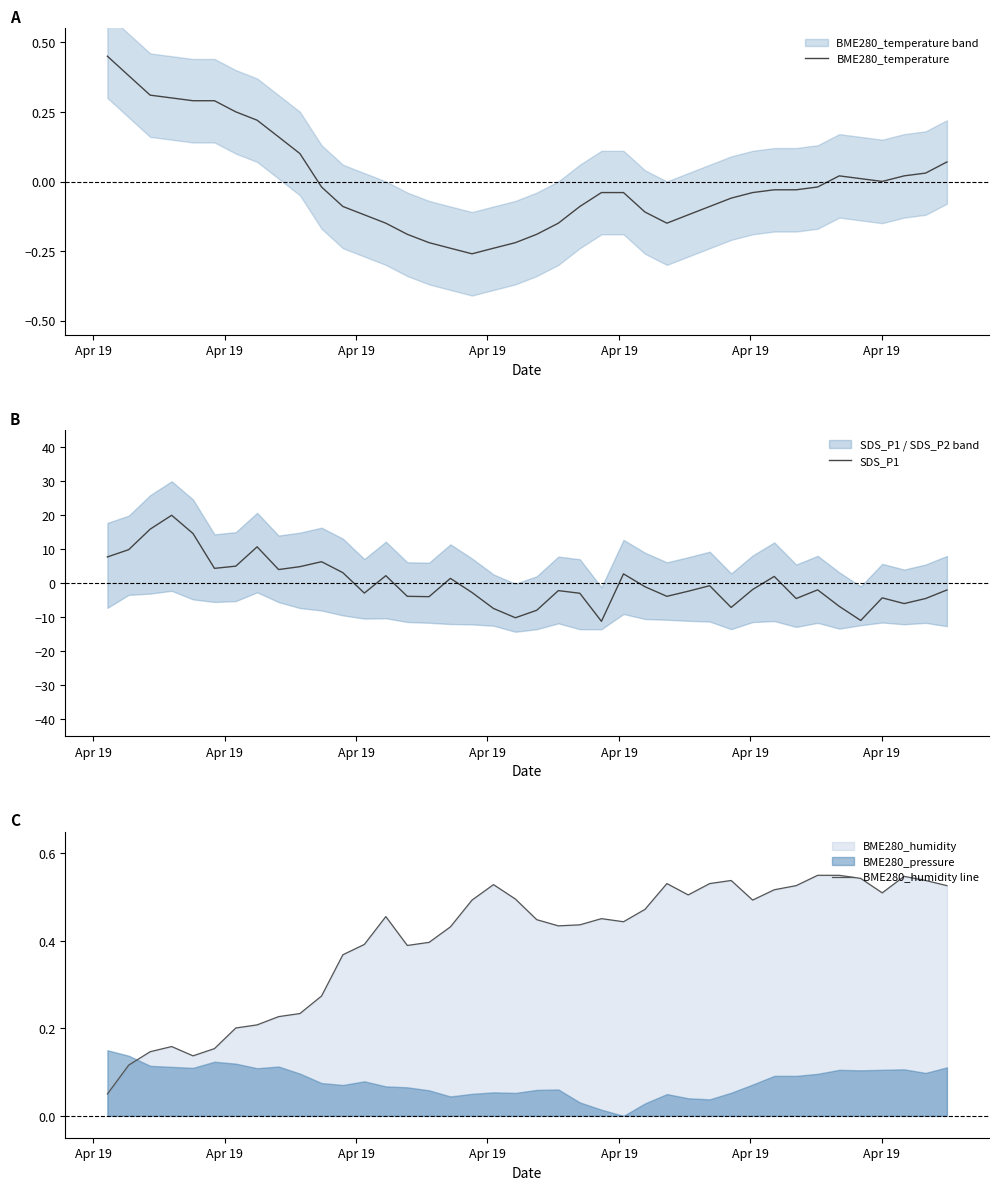

What is the maximum value for SDS_P1?

19.9